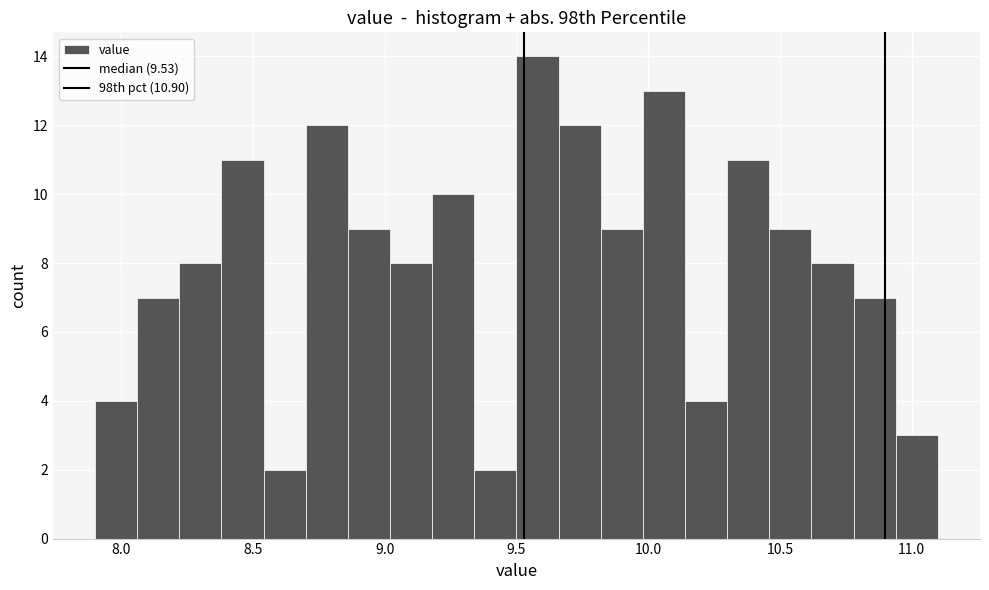

Read against the x-axis, roughly where is the centre of the tallest bar?

9.60